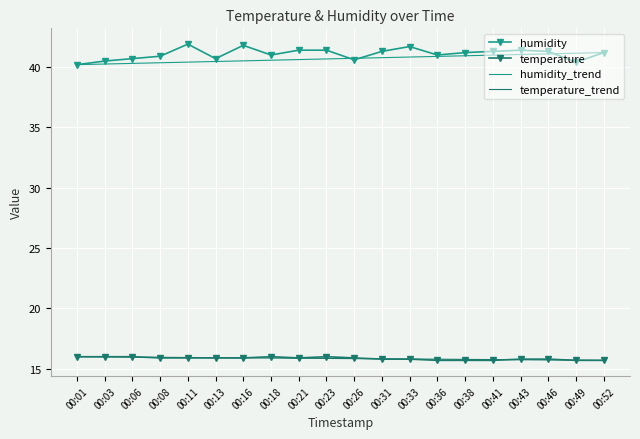

Which series has the largest range (max minus min)?

humidity